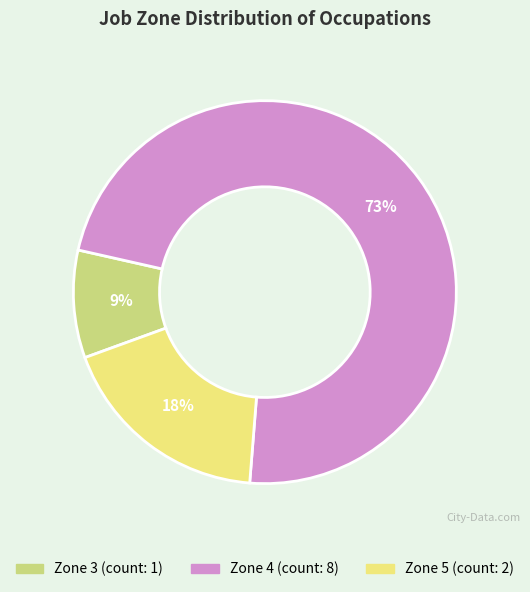

Count the number of slices in the pie.

3